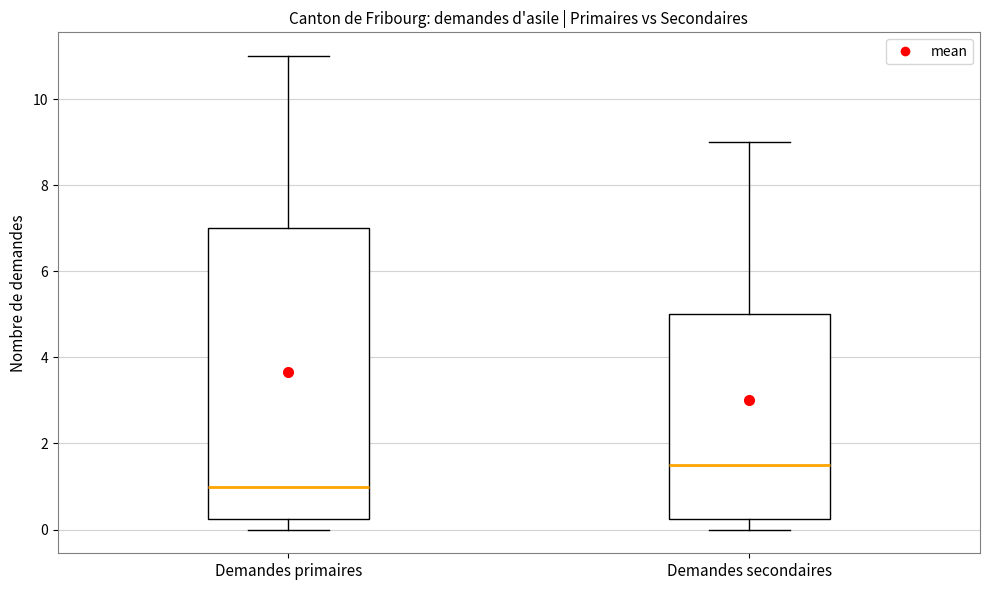

Reading left to right, transcribe this box plot: for each box, give where its median line is, the range the box spans, and where its two whiskers end, as read against the y-axis. The values are not printed on the chart, so give them approximately, as read against the axis.

Demandes primaires: median 1.0, box 0.2 to 7.0, whiskers 0.0 to 11.0
Demandes secondaires: median 1.6, box 0.2 to 5.0, whiskers 0.0 to 9.0